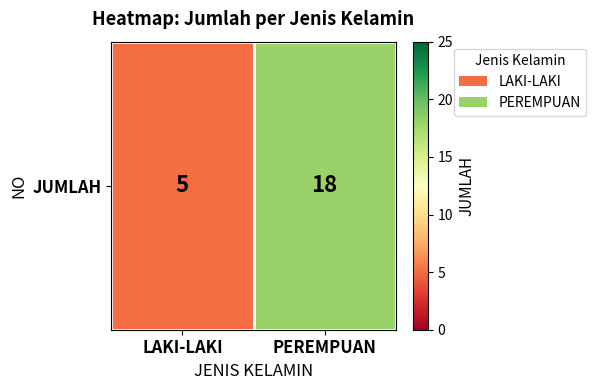

True or false: the data shows 1 at LAKI-LAKI.

False